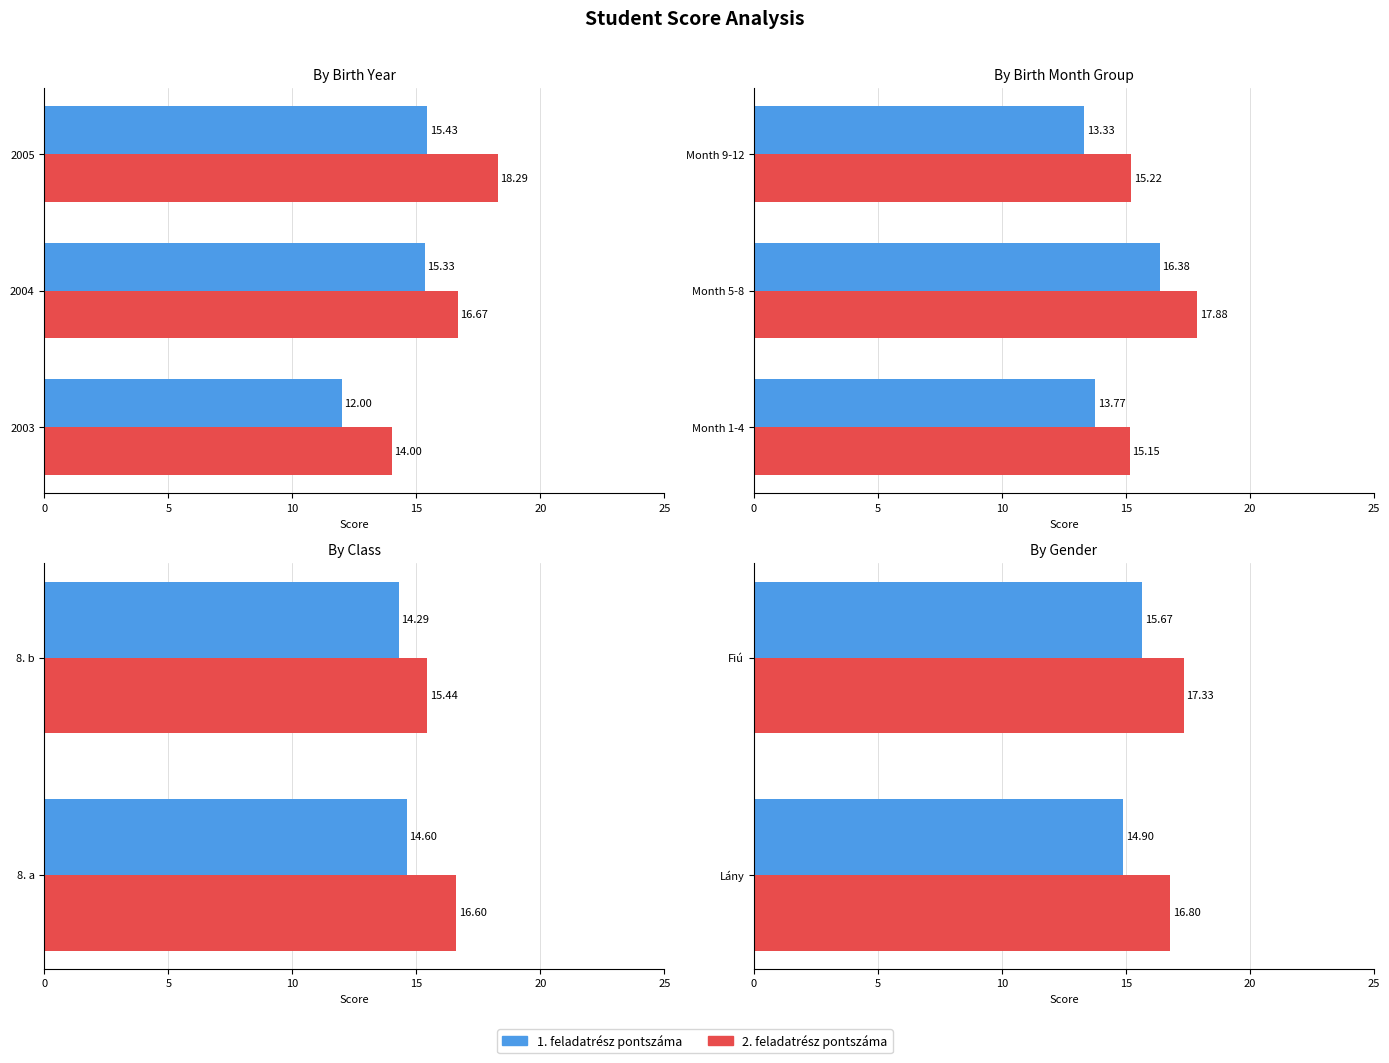

Count the 2. feladatrész pontszáma values in the range 16 to 17.

1